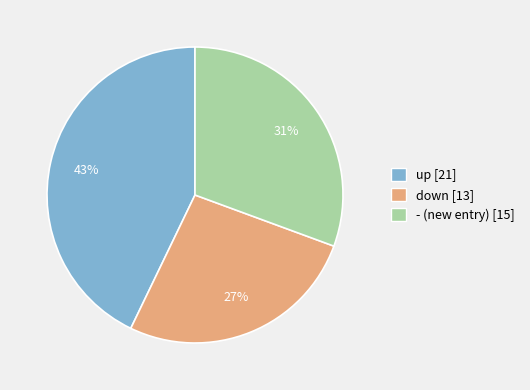

True or false: down accounts for 27% of the total.

True